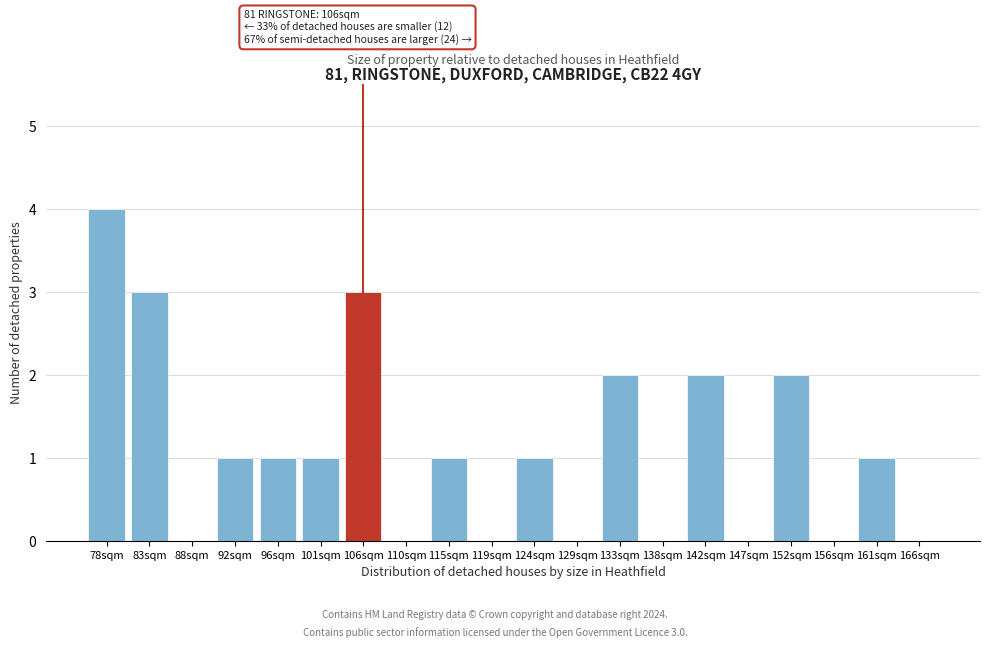

Reading right to left, transcribe all the data shown in this chart.

166sqm=0	161sqm=1	156sqm=0	152sqm=2	147sqm=0	142sqm=2	138sqm=0	133sqm=2	129sqm=0	124sqm=1	119sqm=0	115sqm=1	110sqm=0	106sqm=3	101sqm=1	96sqm=1	92sqm=1	88sqm=0	83sqm=3	78sqm=4